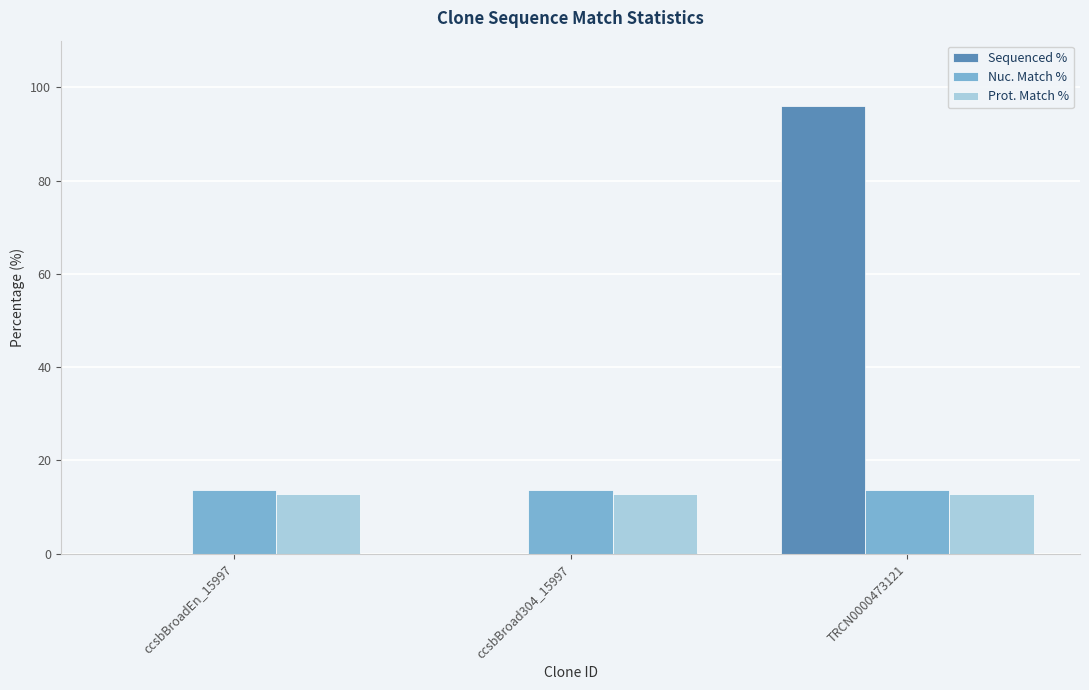

What is the sum of the Nuc. Match % values at ccsbBroad304_15997 and ccsbBroadEn_15997?

27.4